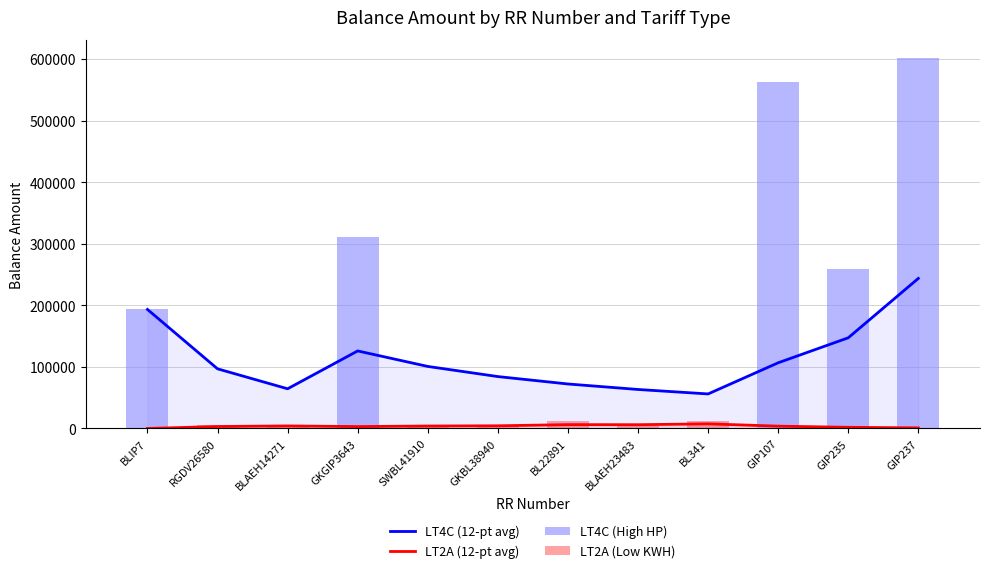

What is the average value of the LT4C (High HP) series?

160534